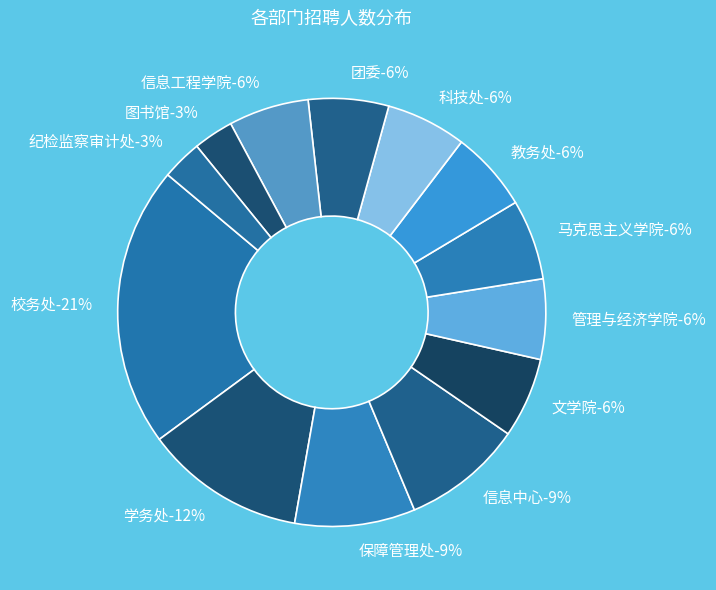

Is 保障管理处 the majority of the pie?

No